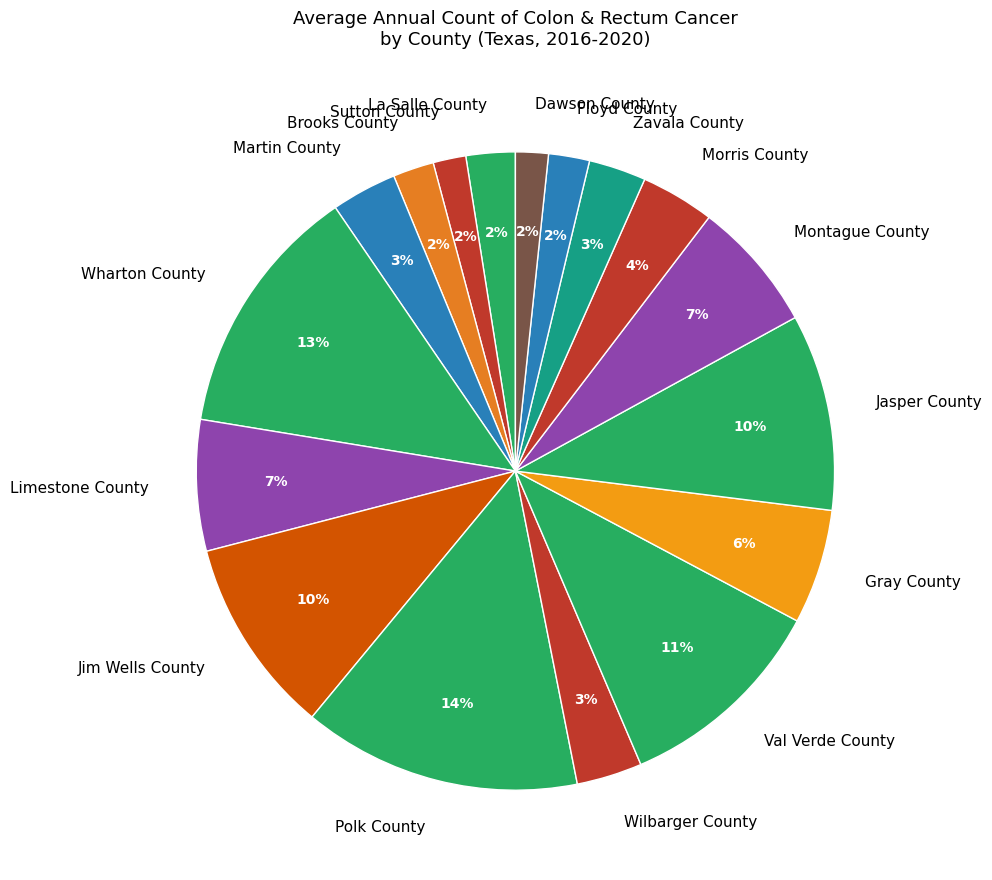

Which slice is the largest?

Polk County